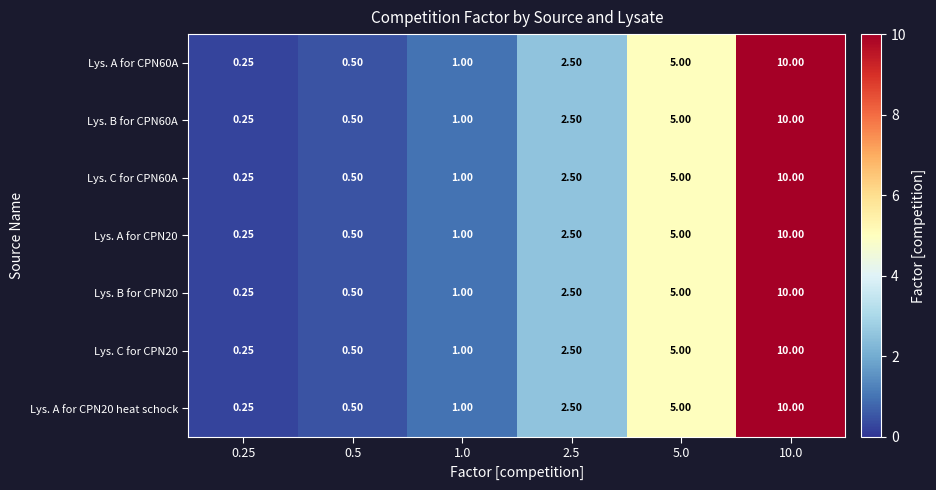

Is the value of Lys. B for CPN20 at 1.0 greater than the value of Lys. A for CPN20 heat schock at 0.25?

Yes